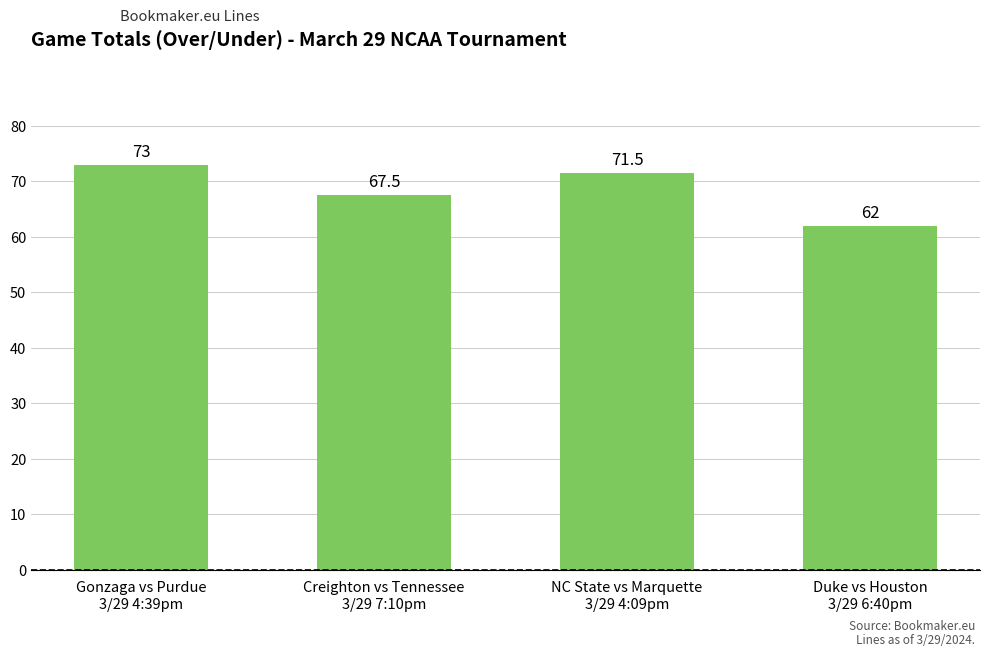

How many series are shown in this chart?

1